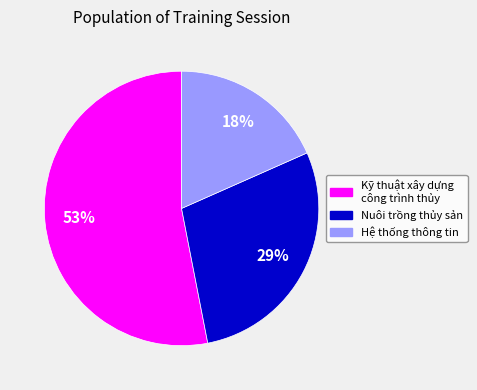

True or false: Nuôi trồng thủy sản accounts for 29% of the total.

True